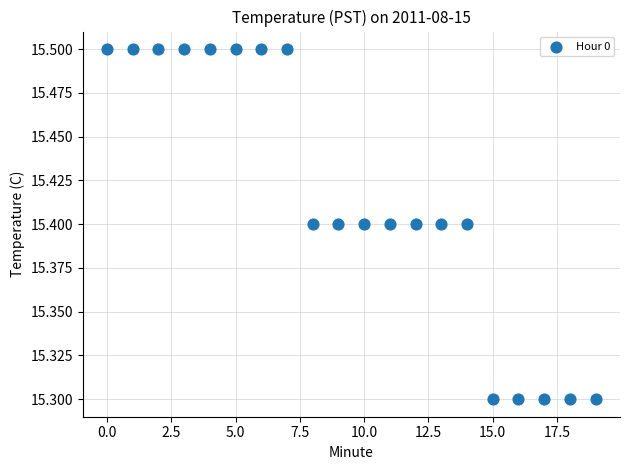

How many data points are displayed?

20